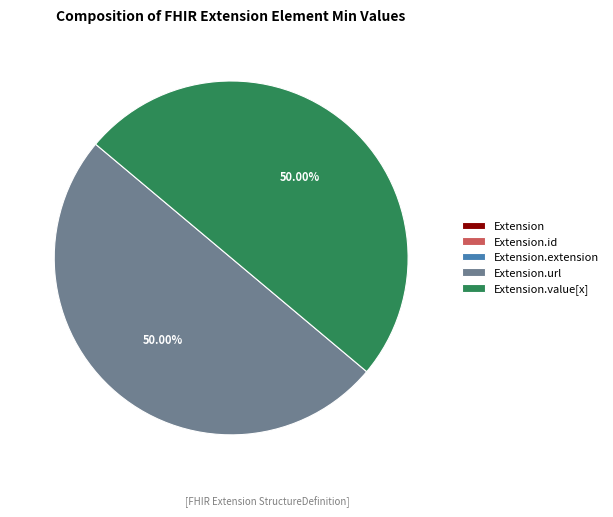

Between Extension.id and Extension, which is larger?

Extension.id